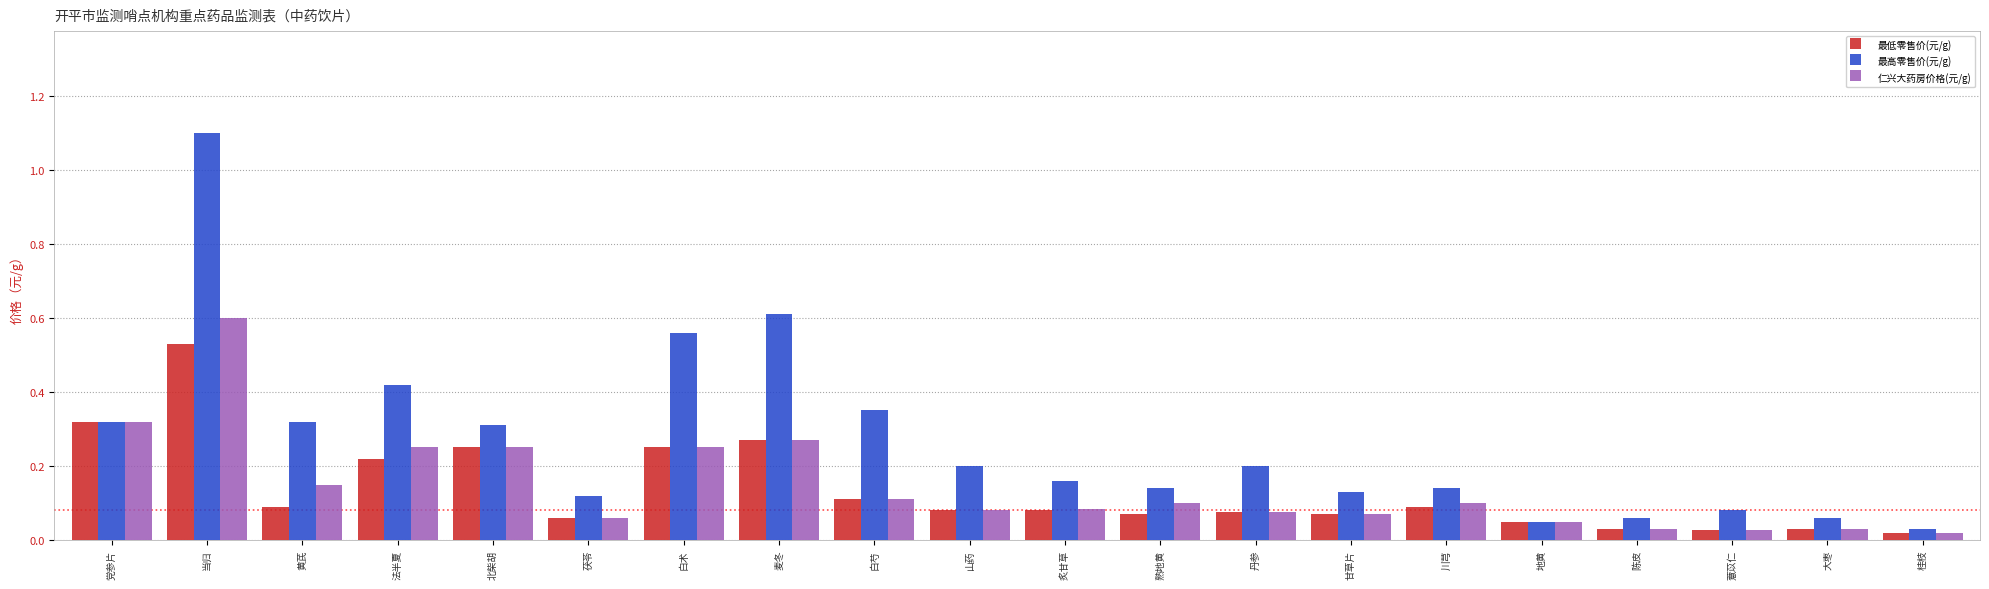

What is the sum of all 最低零售价(元/g) values?

2.7